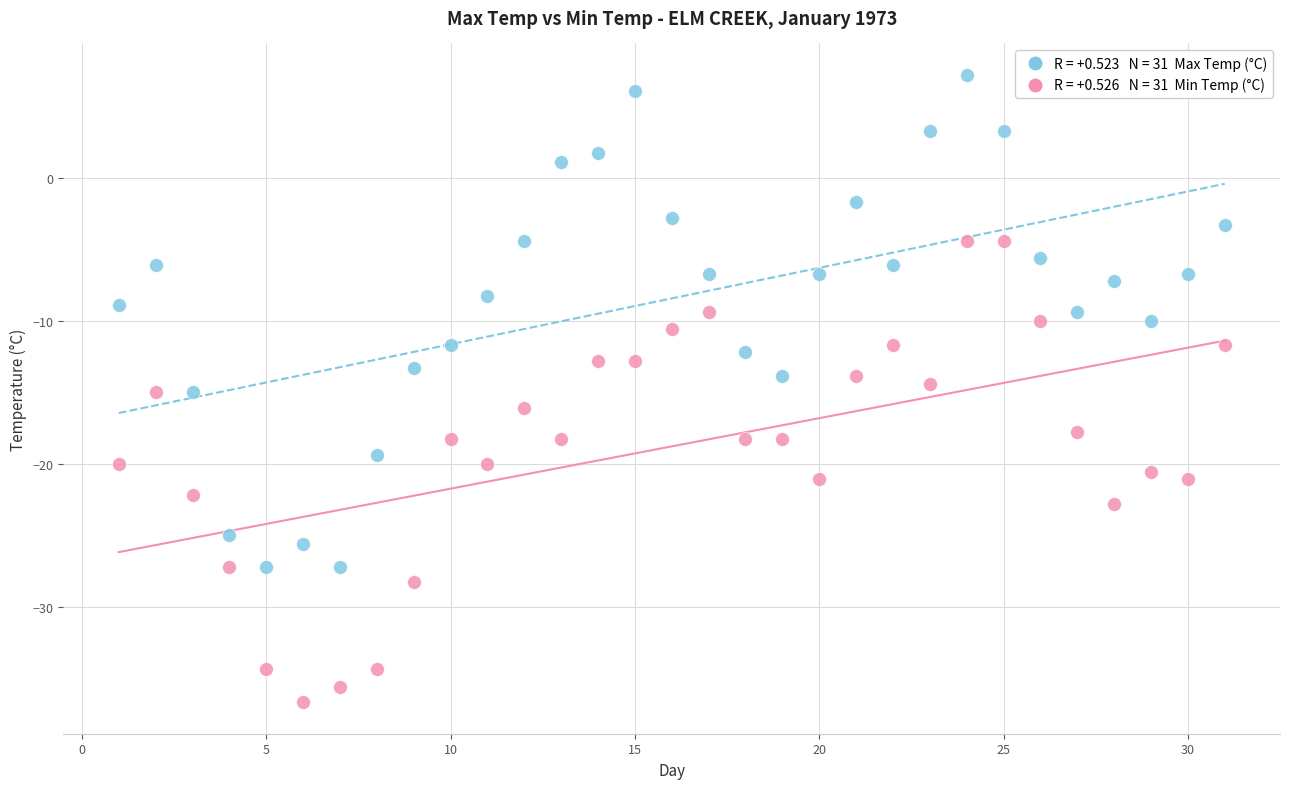

Across all data points, what is the range of Y values (max minus min)?

43.9